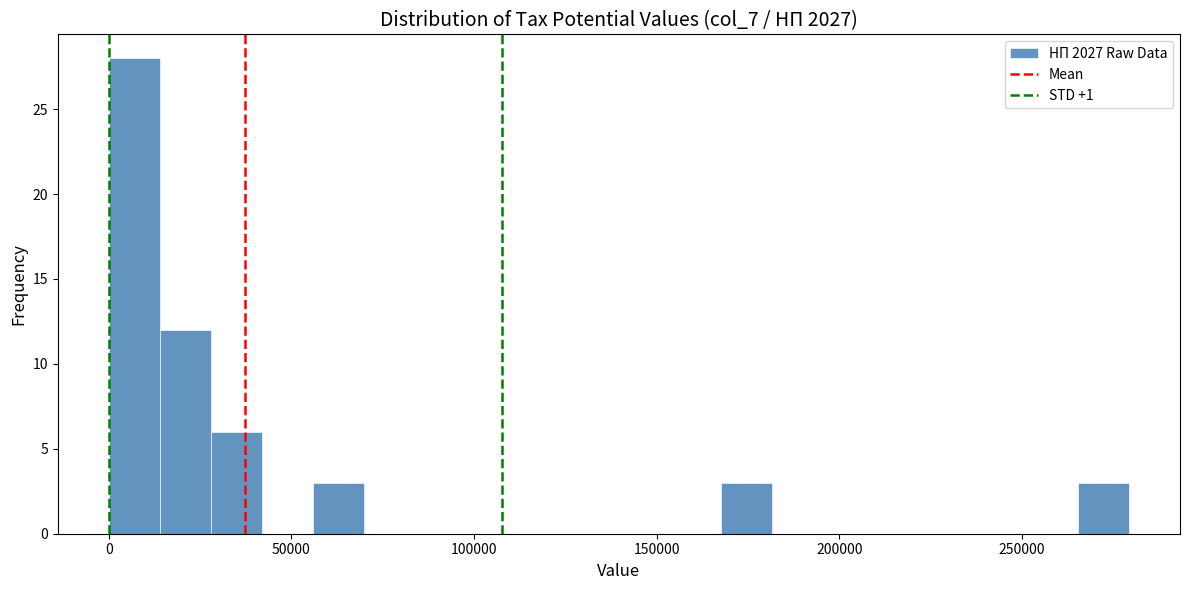

Read against the x-axis, roughly where is the centre of the tallest bar?

5000